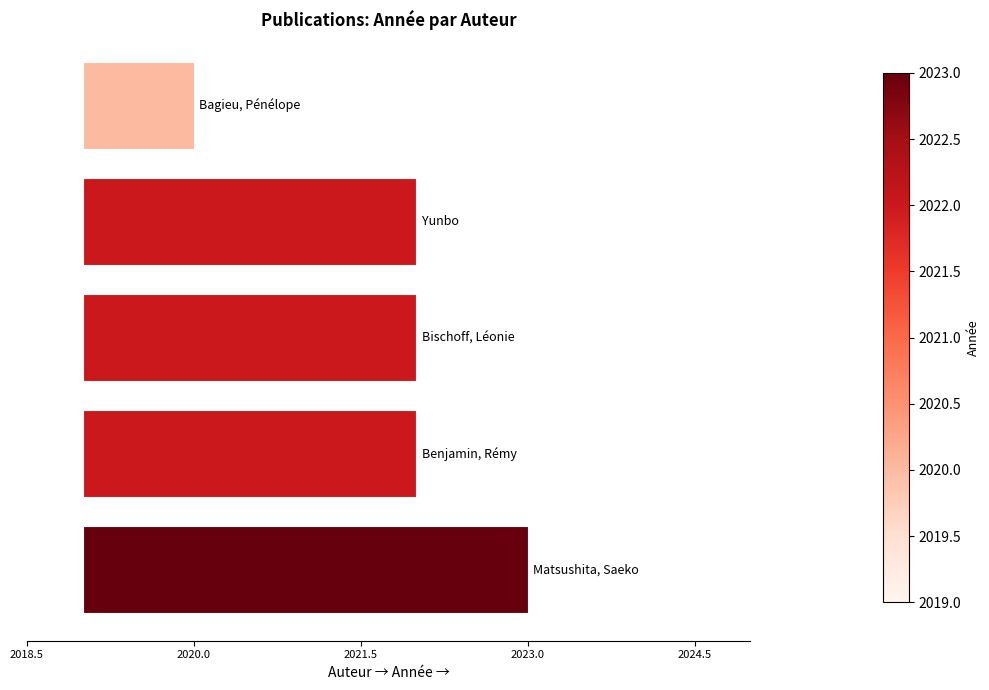

Between 2023.0 and 2020.0, which is larger?

2023.0